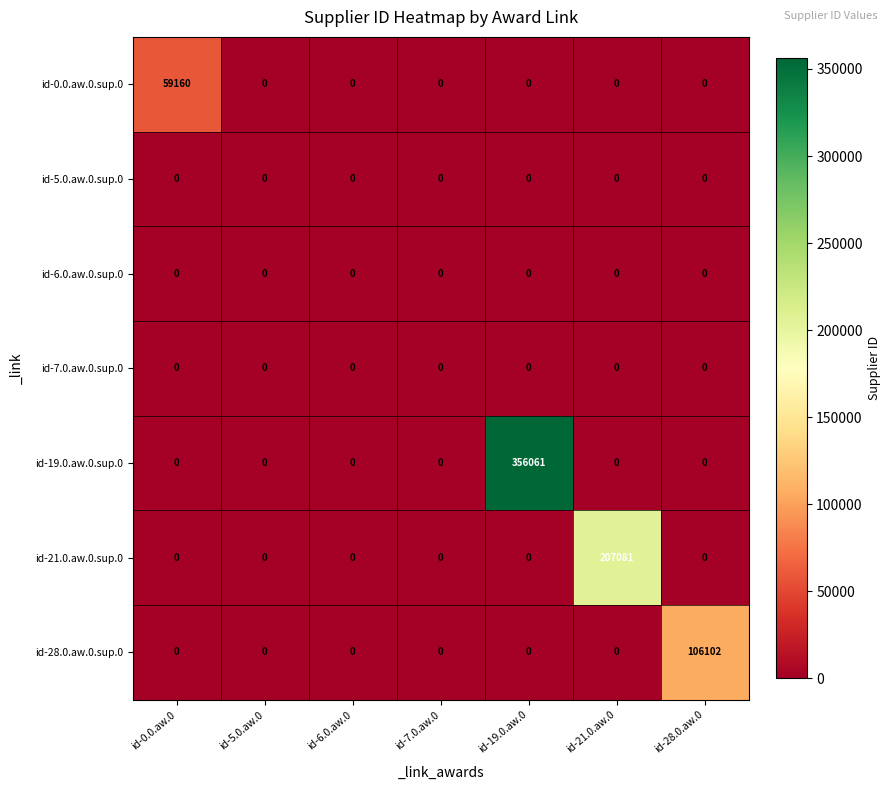

Is it true that id-19.0.aw.0.sup.0 equals 635352 at id-19.0.aw.0?

False